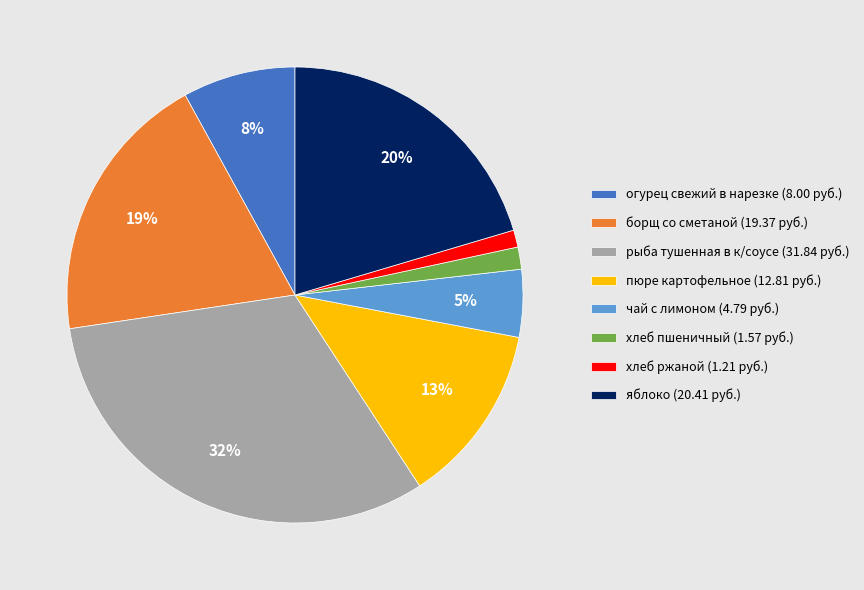

Is there any slice that represents more than half of the pie?

No